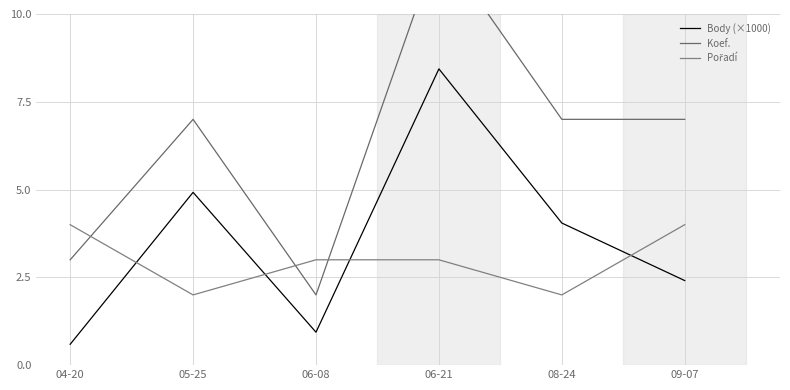

Between which two adjacent categories do Koef. and Pořadí first intersect?

04-20 and 05-25